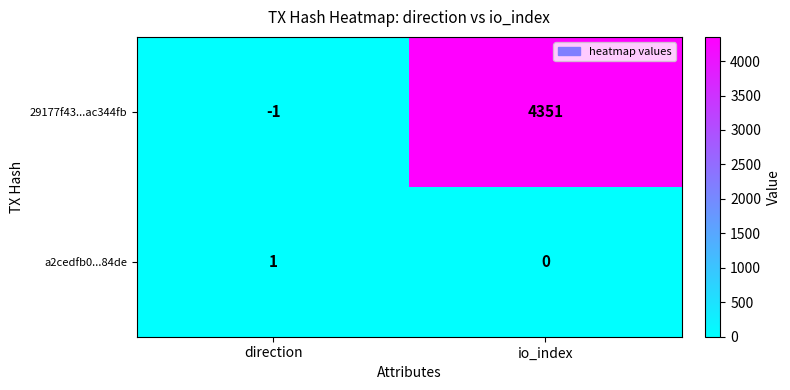

At which category is the sum across all series the highest?

io_index